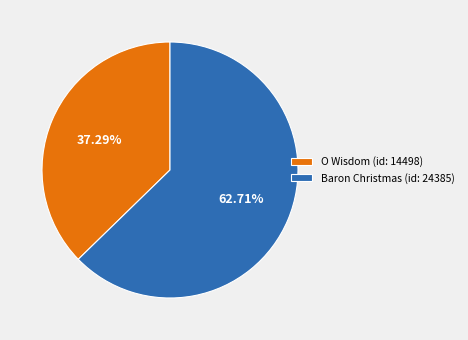

To the nearest percent, what is the difference between the largest and smallest slice percentages?

25%